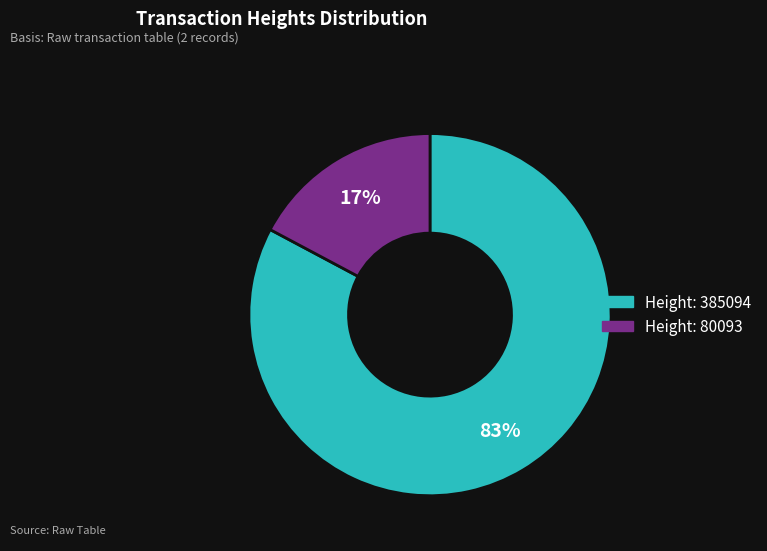

Which slice is the smallest?

Height: 80093